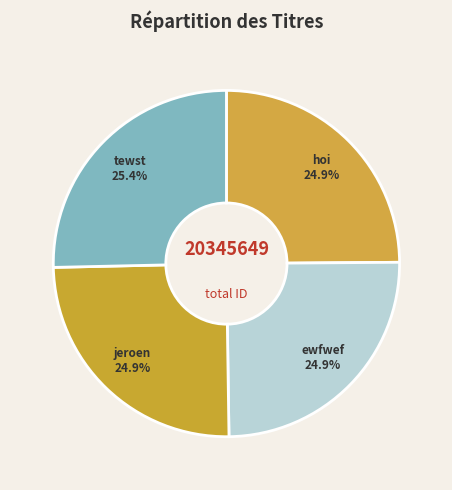

Is it true that hoi is 32% of the pie?

False